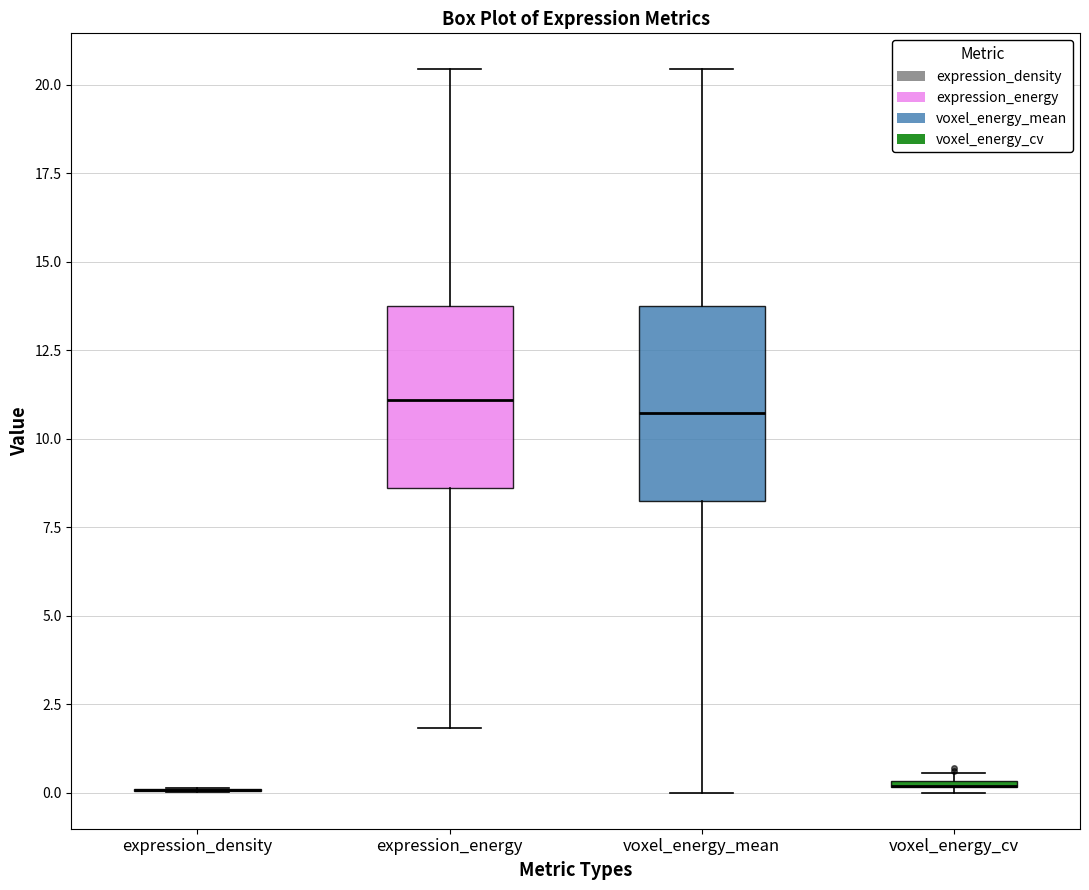

Where does the median line of the box for expression_energy sit on the y-axis? The values are not printed on the chart, so give them approximately, as read against the axis.

11.0